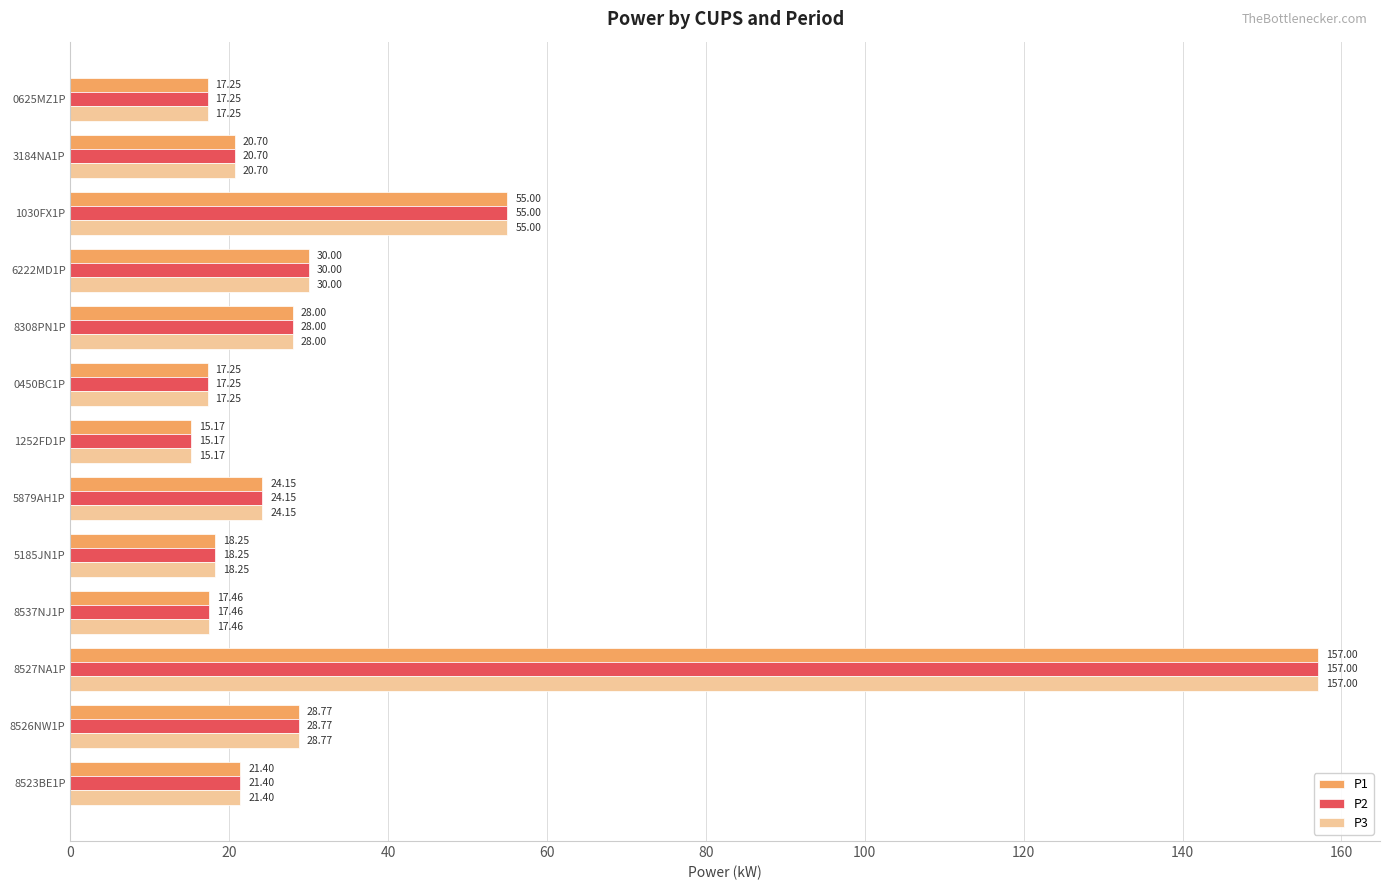

Is the value of P1 at 1030FX1P greater than the value of P2 at 3184NA1P?

Yes